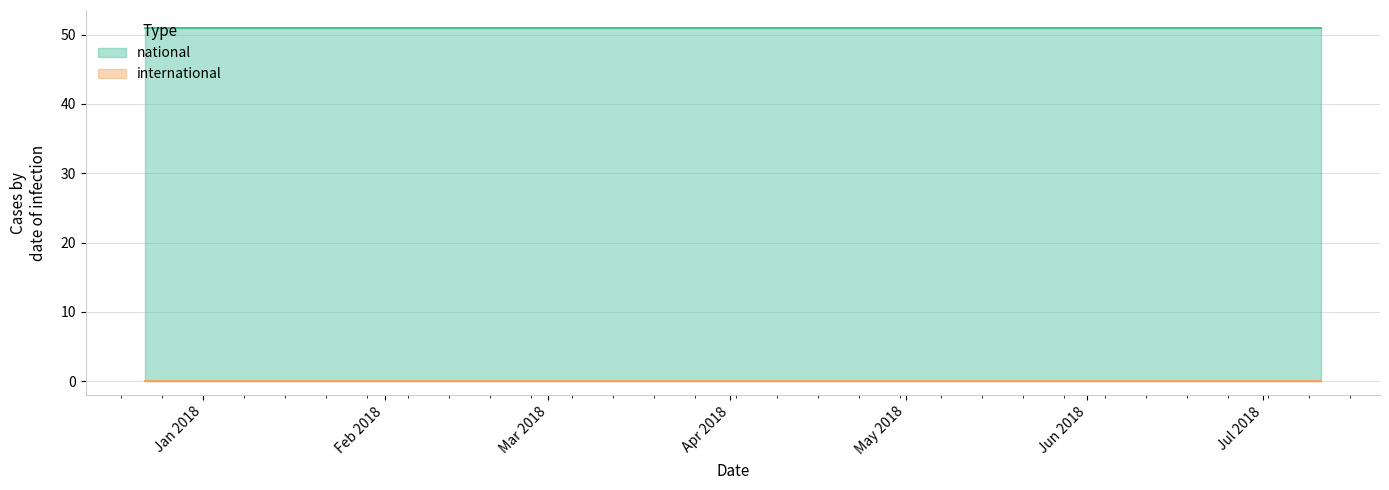

At which category does the chart reach its peak across all series?

2017-12-22